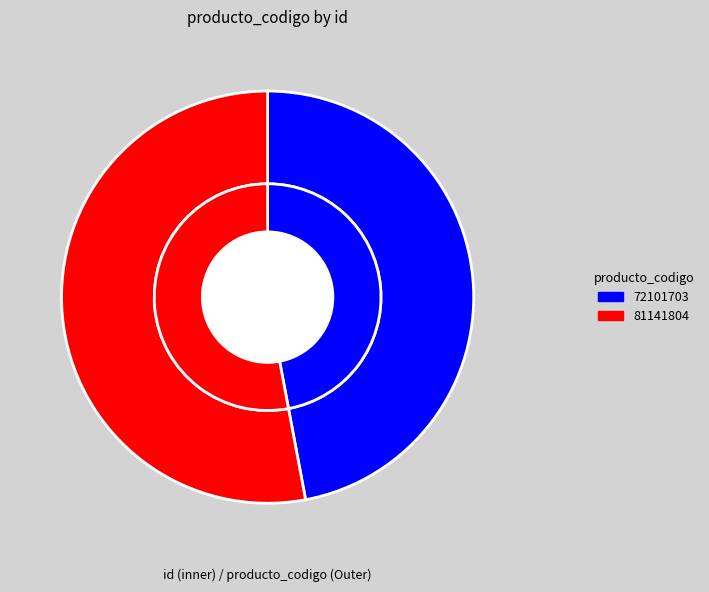

How many slices are in this pie chart?

2